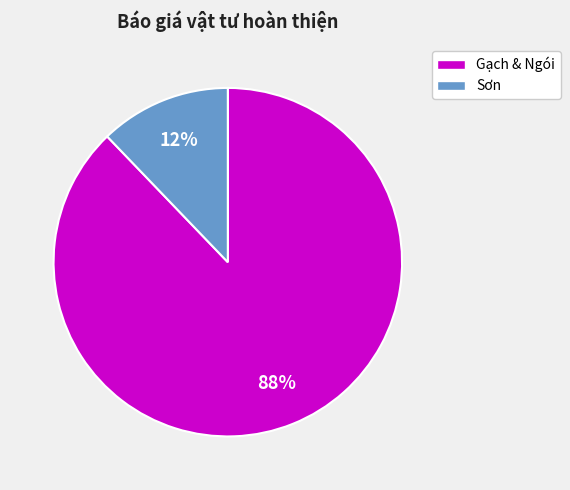

To the nearest percent, what is the combined percentage of Gạch & Ngói and Sơn?

100%